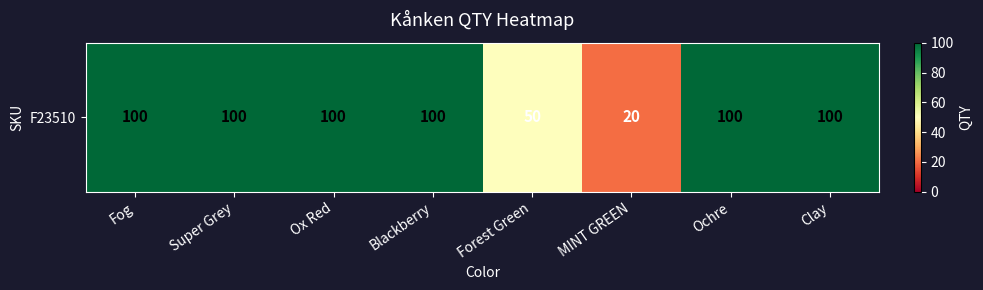

Which category has the lowest value across all series?

MINT GREEN